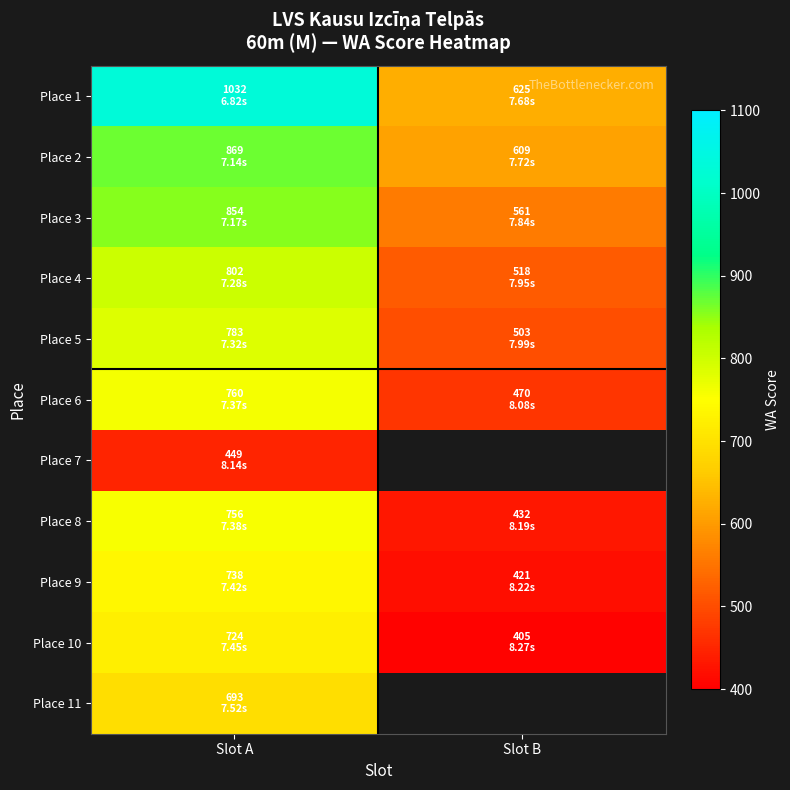

What is the sum of the Place 10 values at Slot A and Slot B?

1129.0